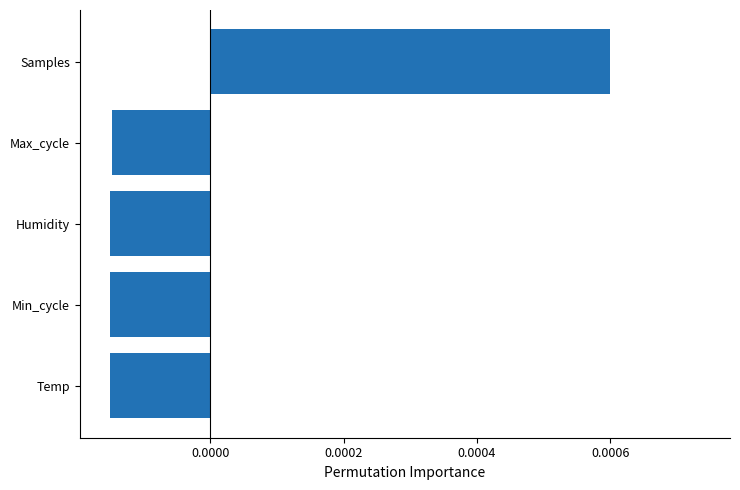

Count the number of data series in this chart.

1